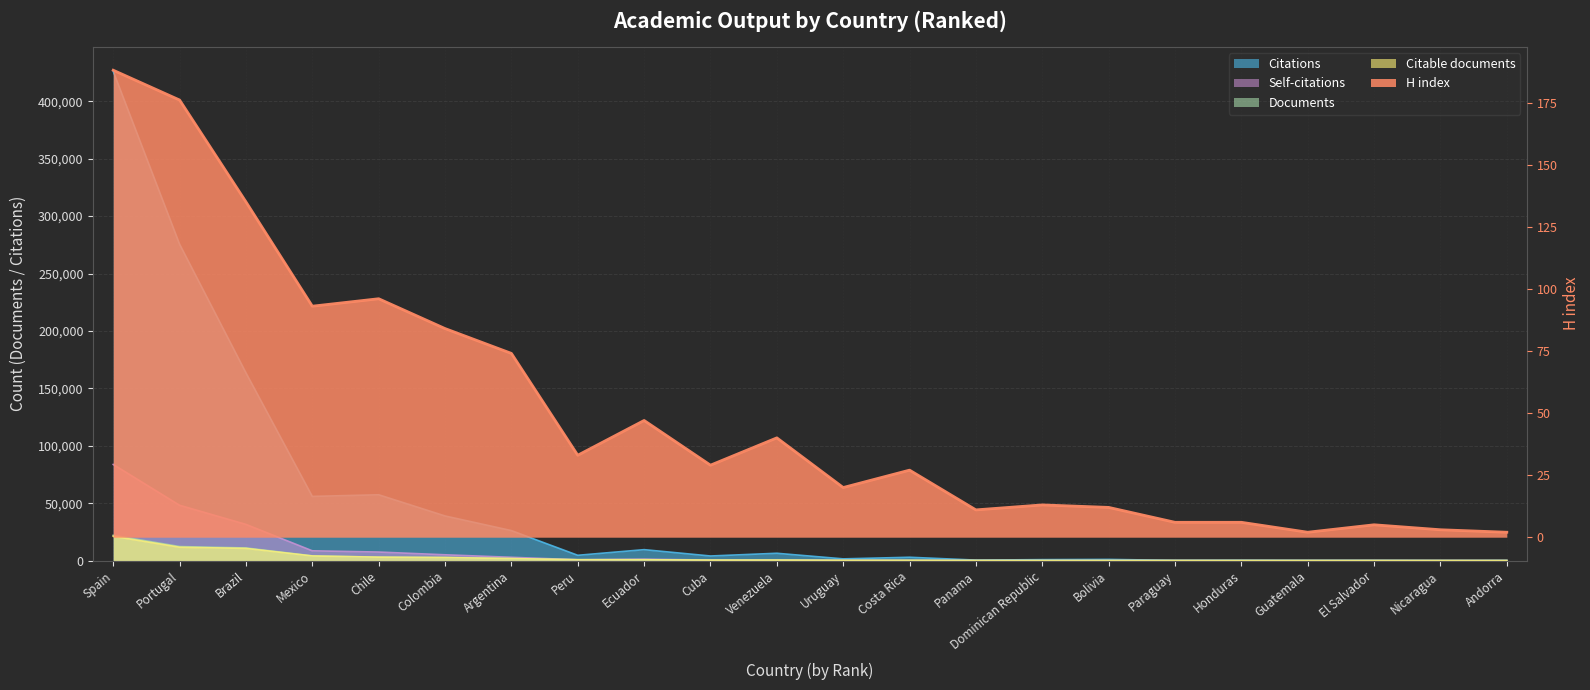

List the labels in order of H index value, smallest first.

Guatemala, Andorra, Nicaragua, El Salvador, Paraguay, Honduras, Panama, Bolivia, Dominican Republic, Uruguay, Costa Rica, Cuba, Peru, Venezuela, Ecuador, Argentina, Colombia, Mexico, Chile, Brazil, Portugal, Spain